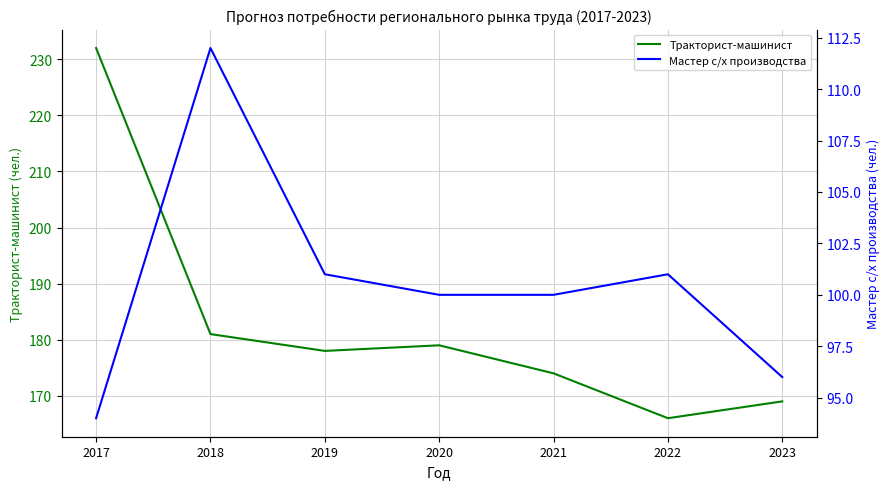

What is the minimum value shown in the chart?

94